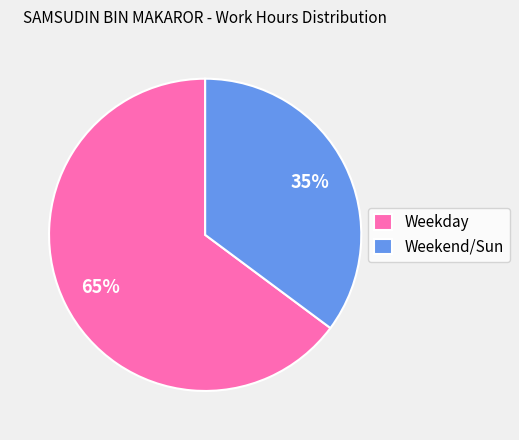

Combined, do Weekday and Weekend/Sun account for over 50%?

Yes